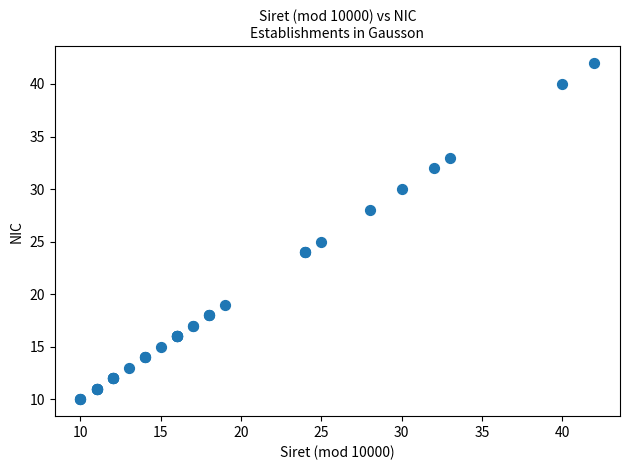

What Y value in the scatter plot is closest to 26?

25